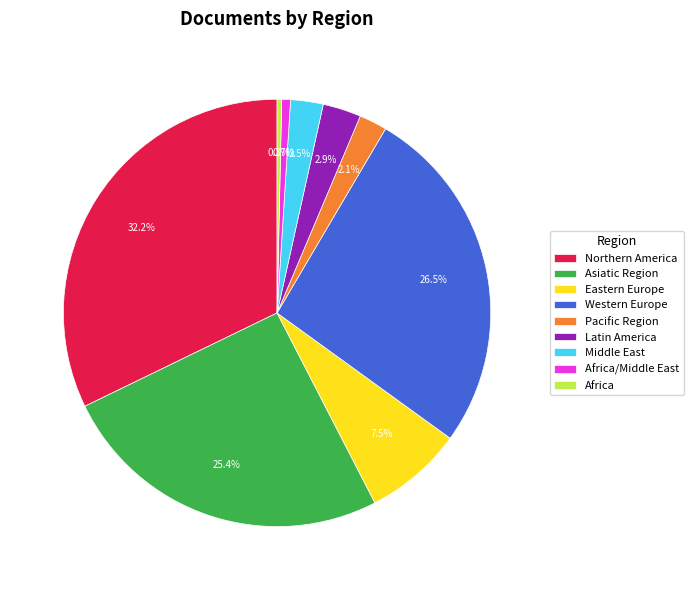

Is Africa/Middle East the majority of the pie?

No